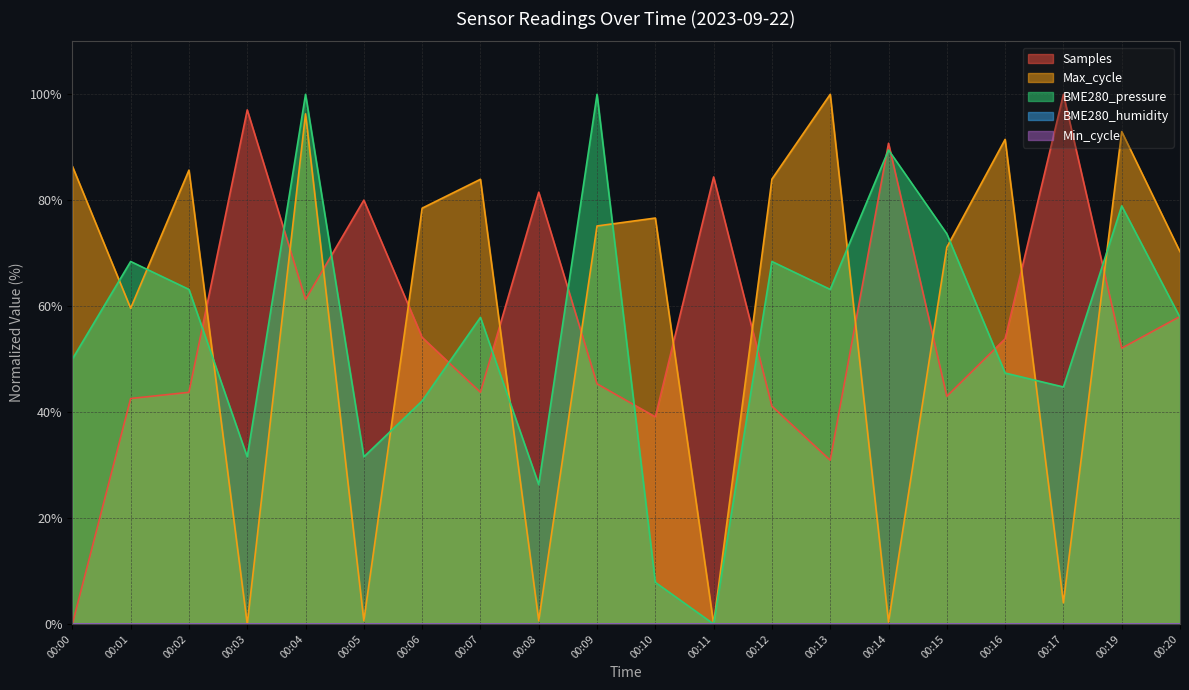

Reading left to right, what are all the values shown in this chart?

Samples: 0.0	42.6	43.8	97.1	61.3	80.0	54.1	43.8	81.5	45.4	39.1	84.4	41.1	30.9	90.8	43.0	53.8	100.0	52.1	58.1
Max_cycle: 86.4	59.6	85.7	0.0	96.3	0.6	78.5	84.0	0.6	75.1	76.6	0.0	84.0	100.0	0.4	71.1	91.5	4.0	93.0	70.3
BME280_pressure: 50.0	68.4	63.2	31.6	100.0	31.6	42.1	57.9	26.3	100.0	7.9	0.0	68.4	63.2	89.5	73.7	47.4	44.7	78.9	57.9